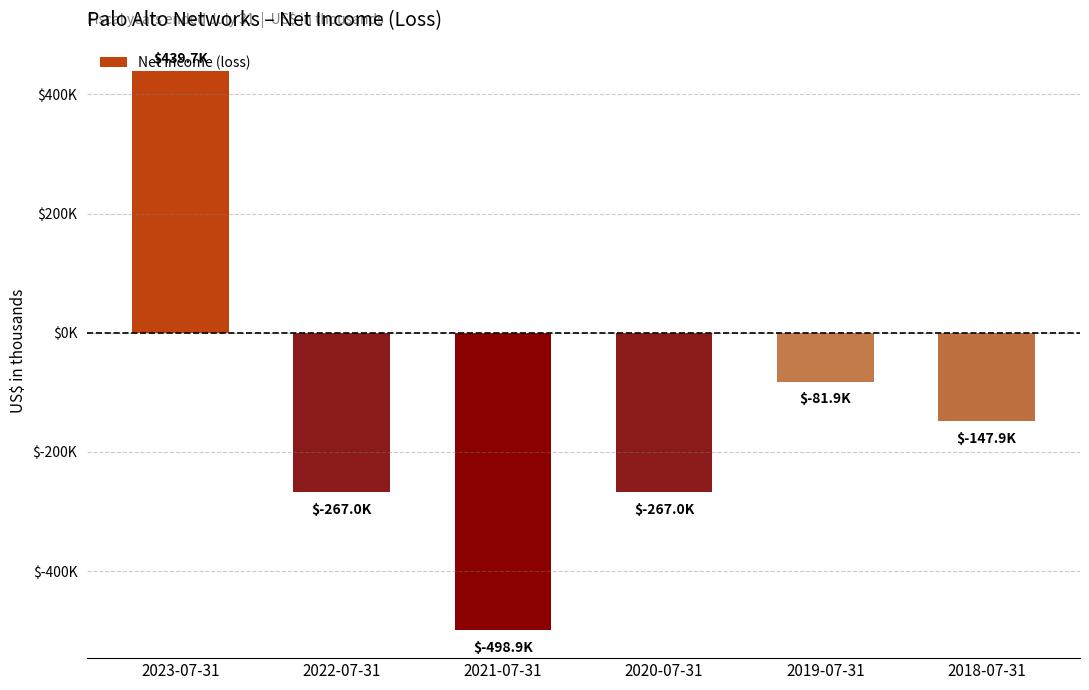

Between 2019-07-31 and 2020-07-31, which is larger?

2019-07-31